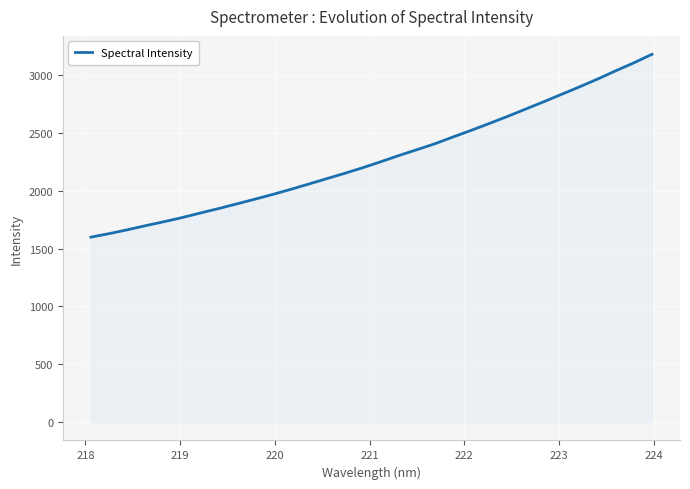

What is the difference between the maximum and minimum values?

1580.3